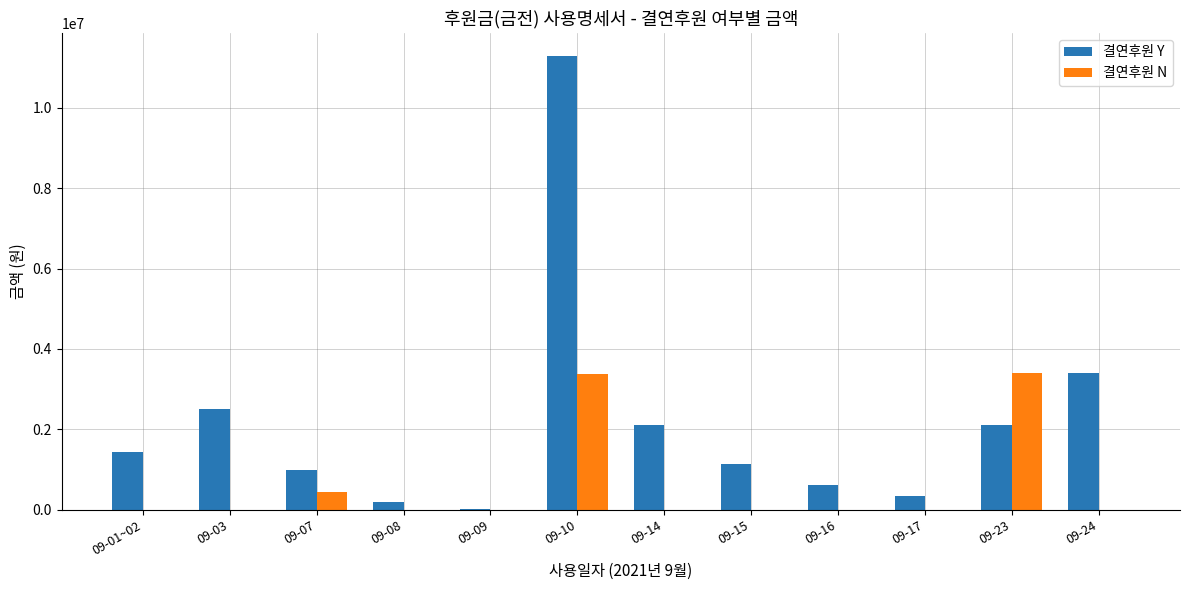

At which label is 결연후원 Y closest to 5658890?

09-24